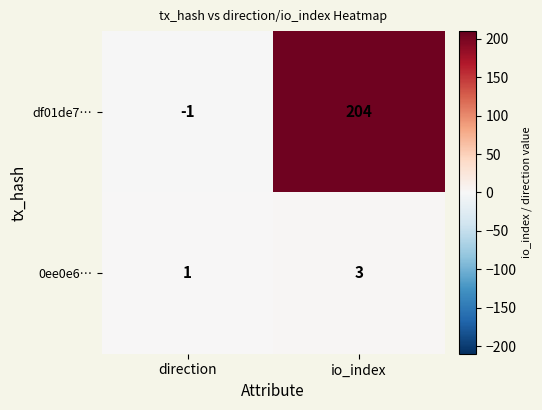

What is the greatest value displayed?

204